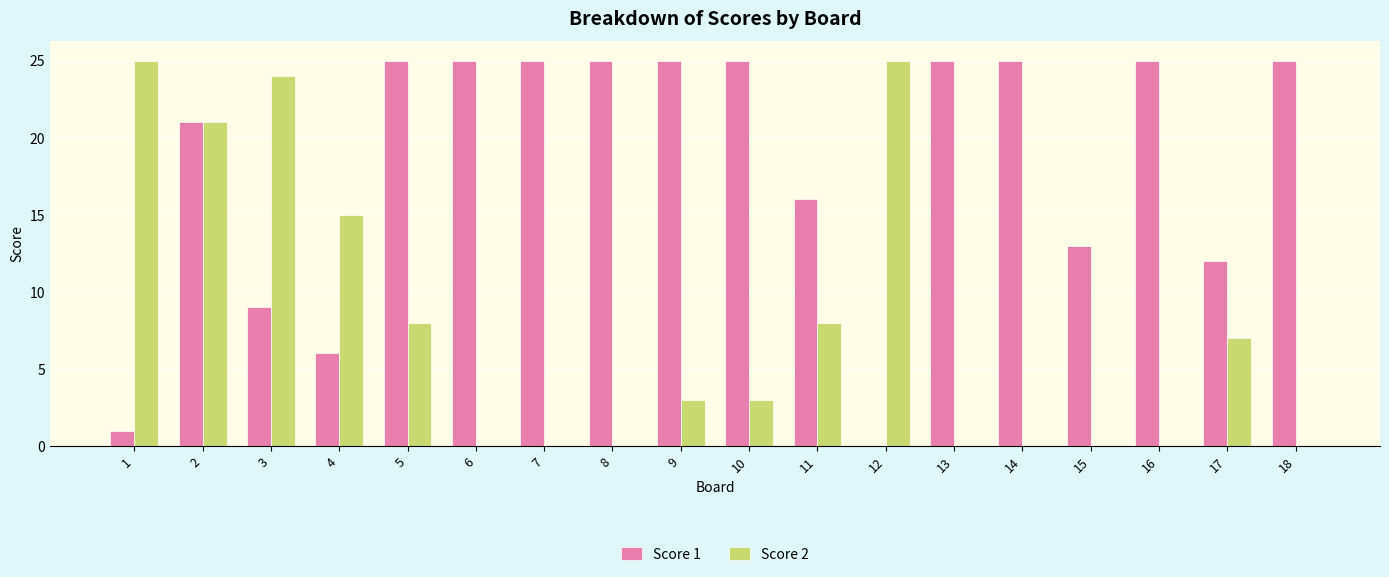

What is the maximum value shown in the chart?

25